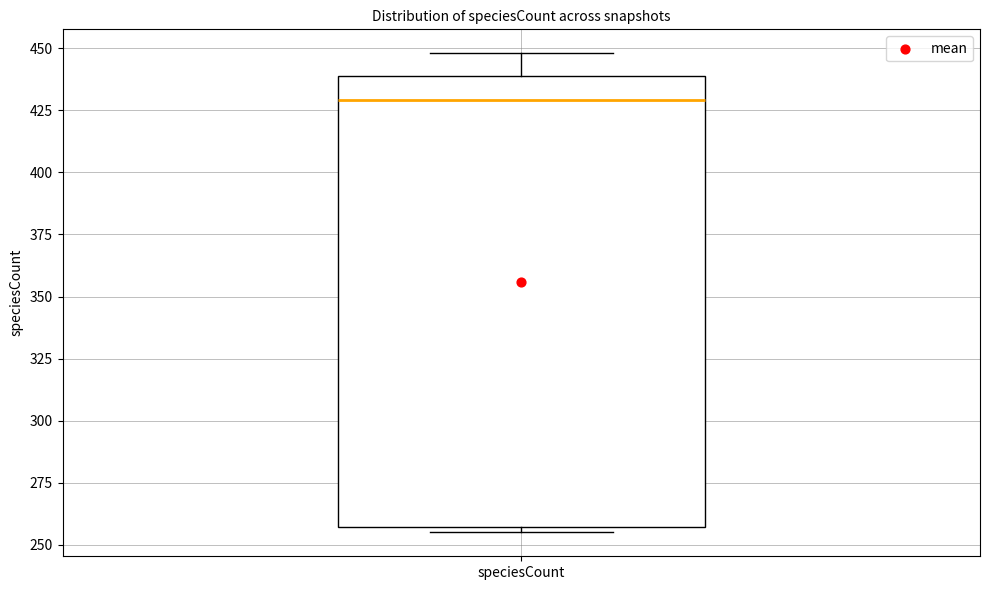

Transcribe this box plot: give where the median line is, the range the box spans, and where the two whiskers end, as read against the y-axis. The values are not printed on the chart, so give them approximately, as read against the axis.

median 430, box 255 to 440, whiskers 255 (just below the box's lower edge) to 450